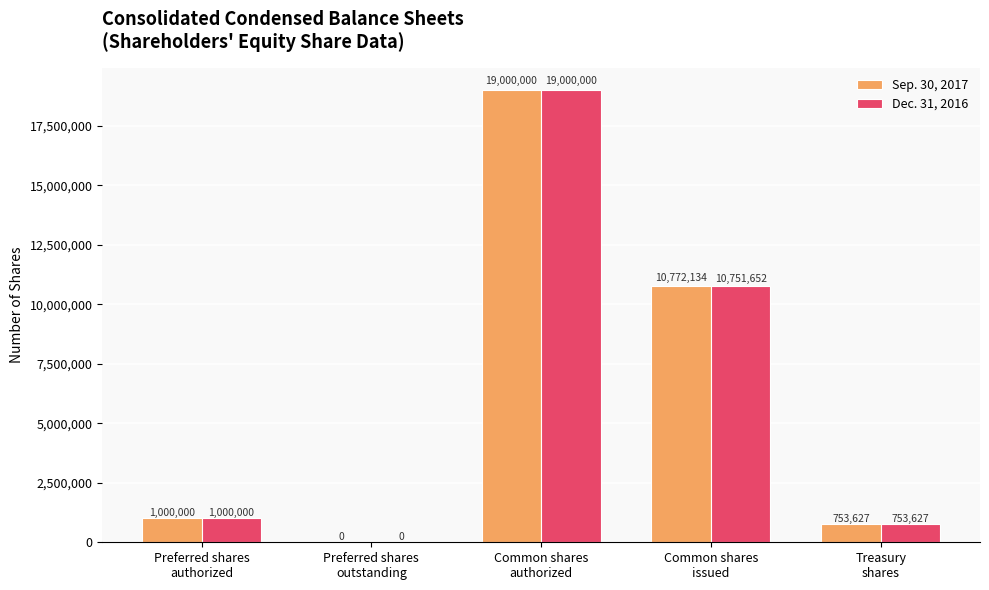

What is the sum of all Dec. 31, 2016 values?

31505279